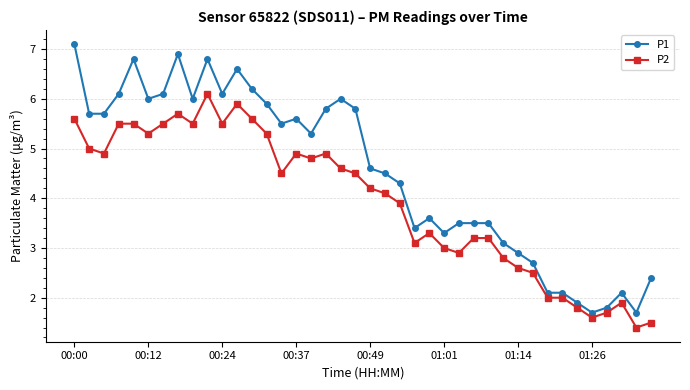

True or false: P2 has more than 2 points higher than both neighbors.

True